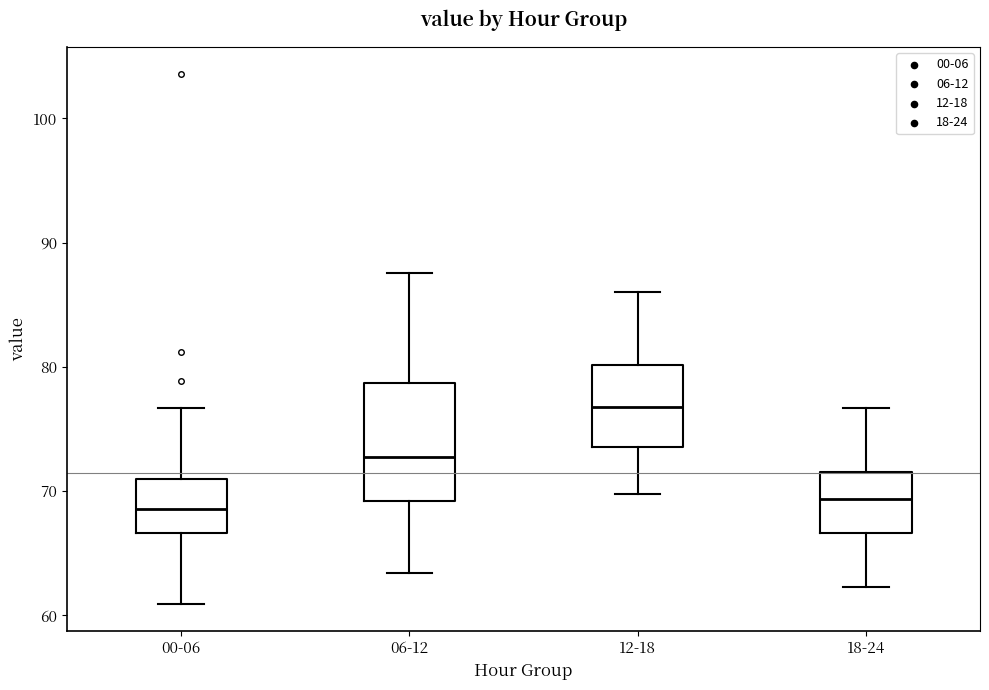

Reading left to right, read every box against the y-axis: the position of its median line, the range the box covers, and the ends of its whiskers. The values are not printed on the chart, so give them approximately, as read against the axis.

00-06: median 69, box 67 to 71, whiskers 61 to 77
06-12: median 73, box 69 to 79, whiskers 63 to 88
12-18: median 77, box 74 to 80, whiskers 70 to 86
18-24: median 69, box 67 to 72, whiskers 62 to 77